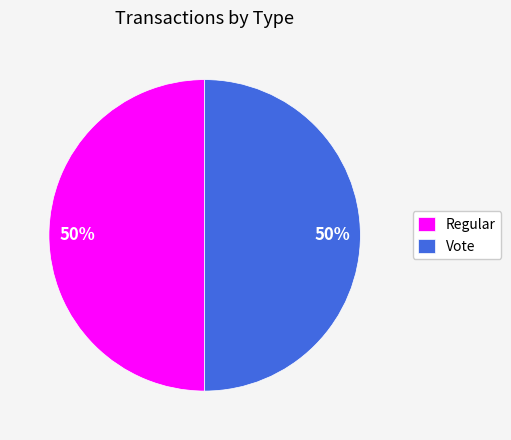

Approximately how many times larger is the value at Regular compared to Vote?

1.0